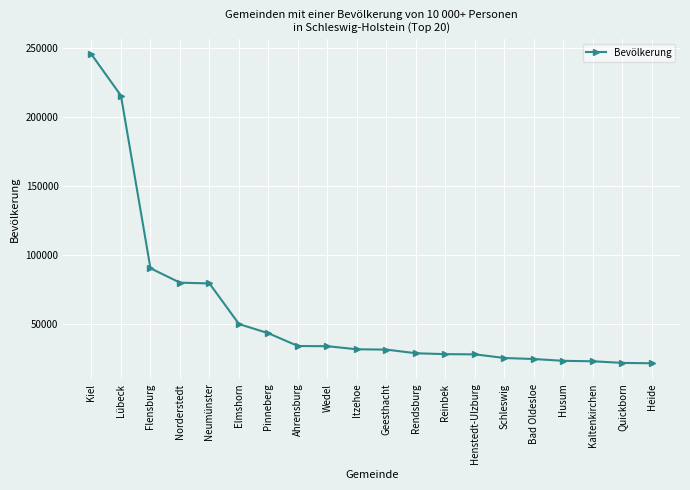

Which has a higher value, Kaltenkirchen or Wedel?

Wedel